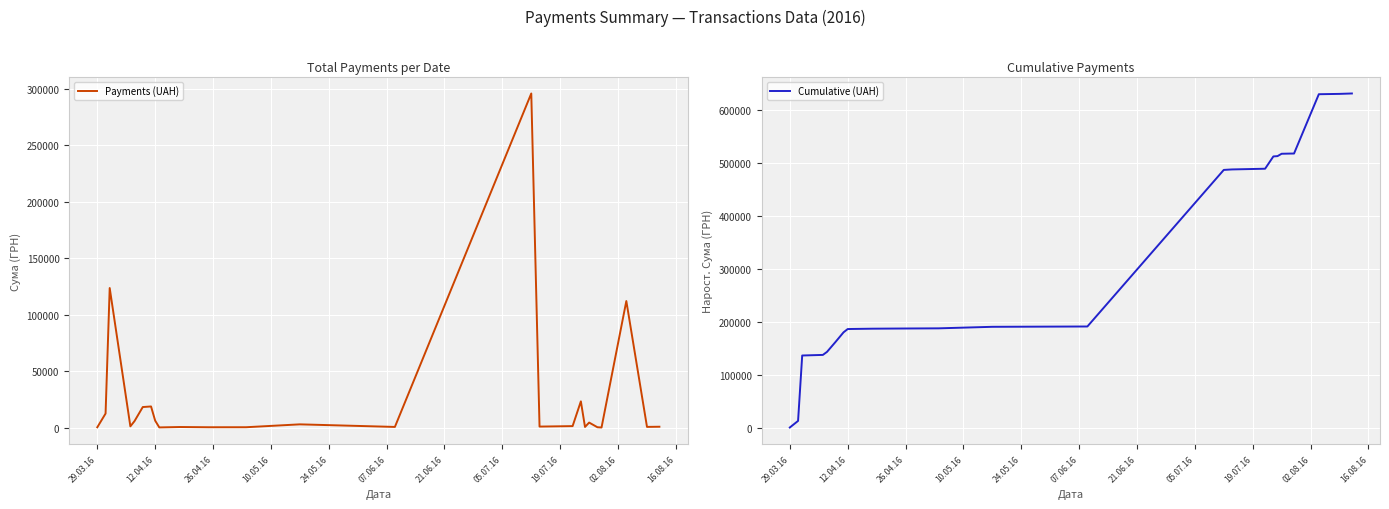

Reading left to right, what are all the values shown in this chart?

Payments (UAH): 295.7	12451.2	123491.9	1111.6	5735.4	18188.5	18716.3	6166.2	173.9	527.8	323.2	339.4	2886.0	600.0	295638.6	909.1	1321.3	23228.0	574.6	4460.0	331.6	97.8	111990.4	633.1	775.0
Cumulative (UAH): 295.7	12746.9	136238.7	137350.3	143085.7	161274.2	179990.5	186156.7	186330.6	186858.4	187181.6	187521.0	190407.0	191007.0	486645.7	487554.8	488876.1	512104.1	512678.6	517138.6	517470.3	517568.1	629558.5	630191.7	630966.7